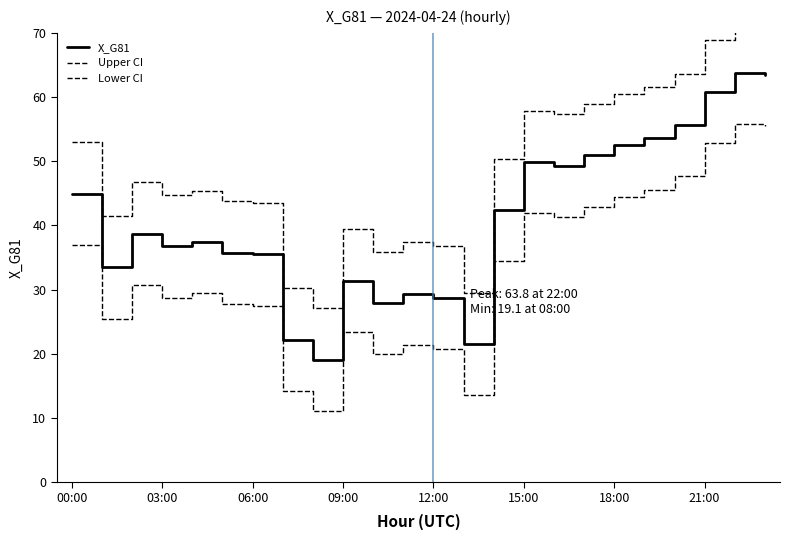

How many series are shown in this chart?

3